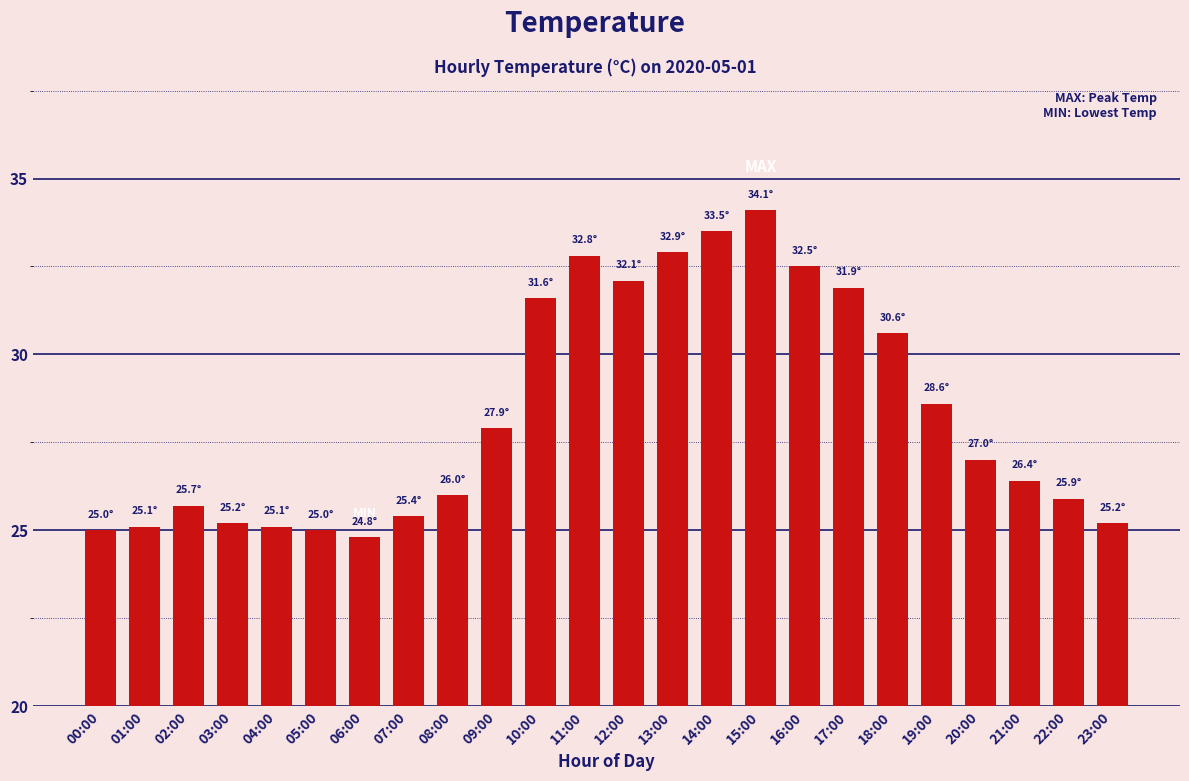

What position from the right is 02:00?

22